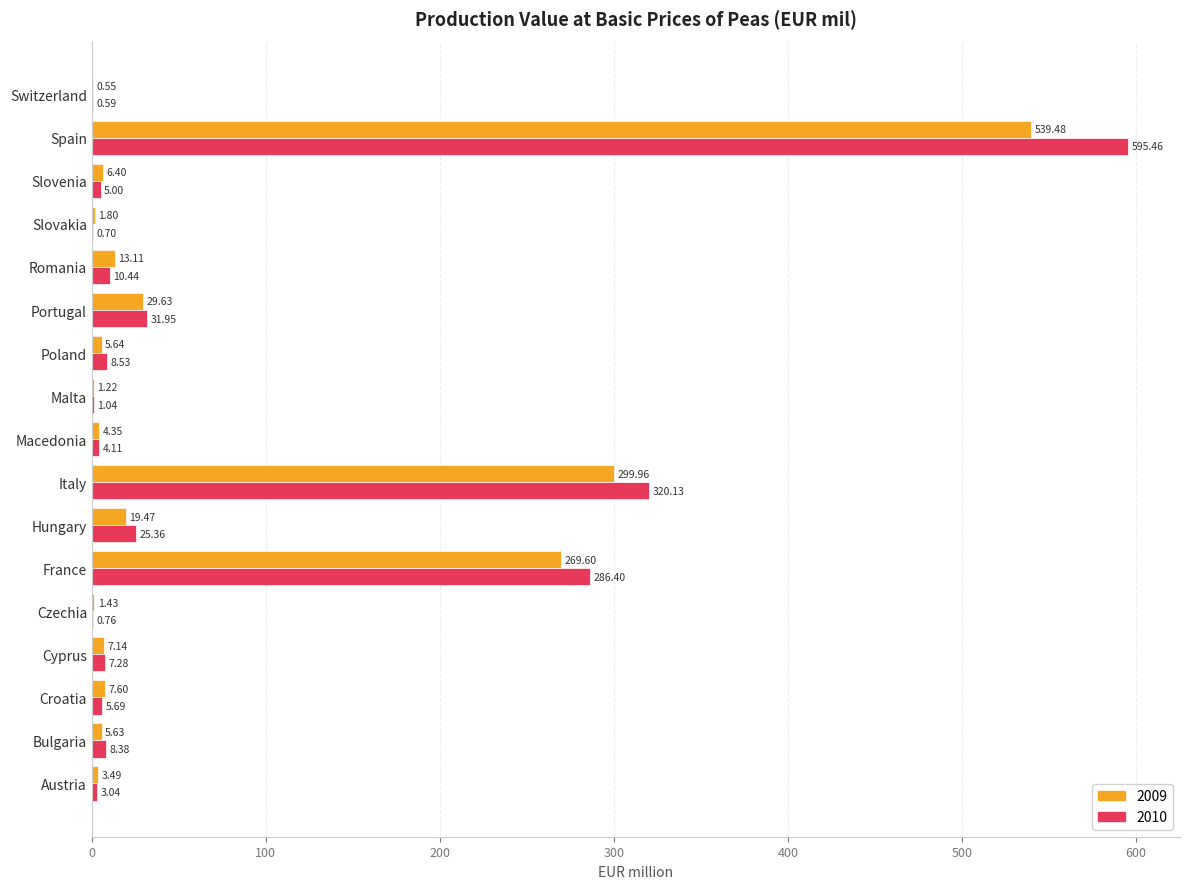

What is the average value of the 2010 series?

77.3